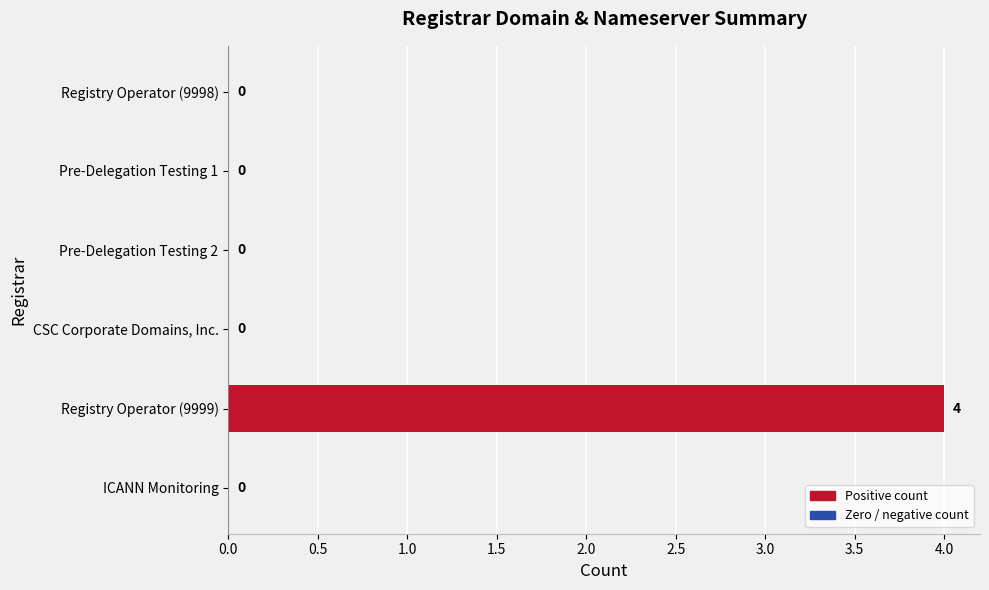

True or false: the data shows 4 at Registry Operator (9999).

True